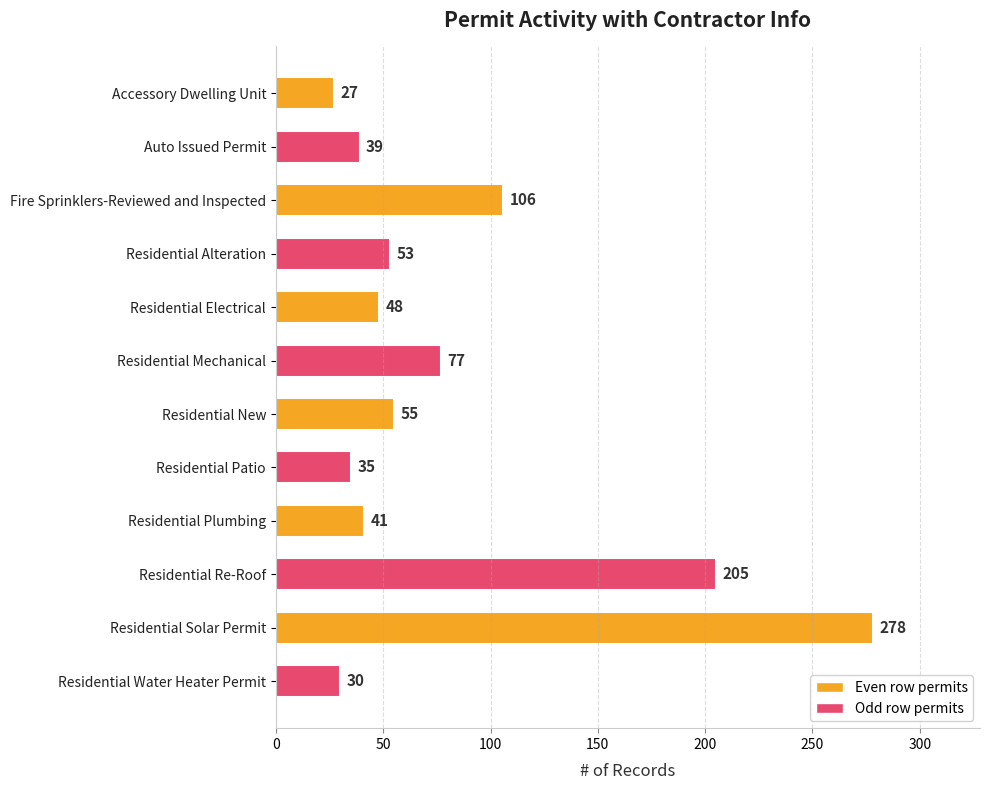

What is the average value?

83